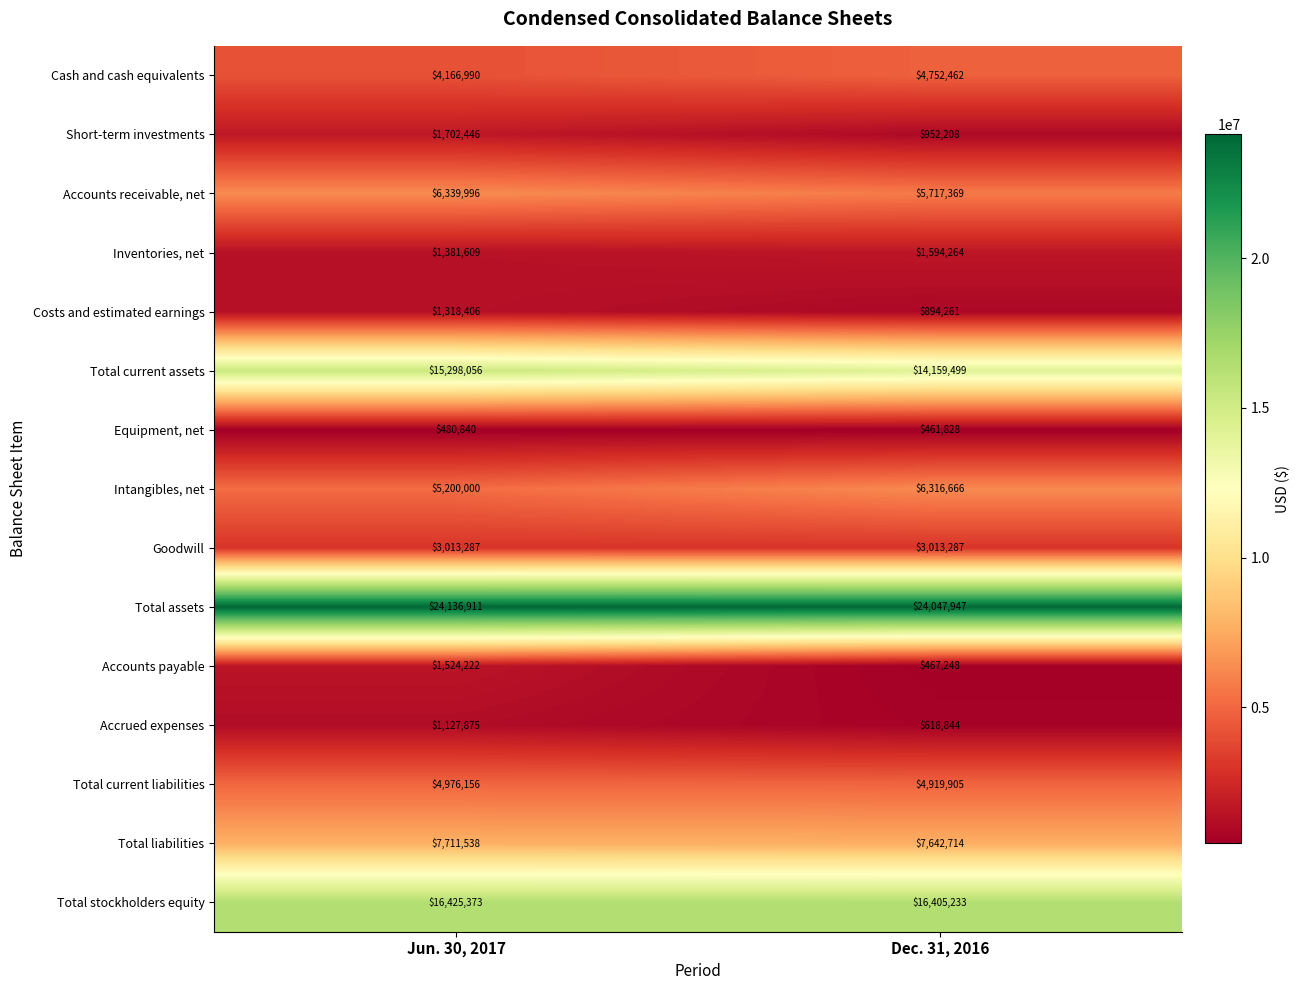

What is the difference between the highest and lowest values at Dec. 31, 2016?

23586119